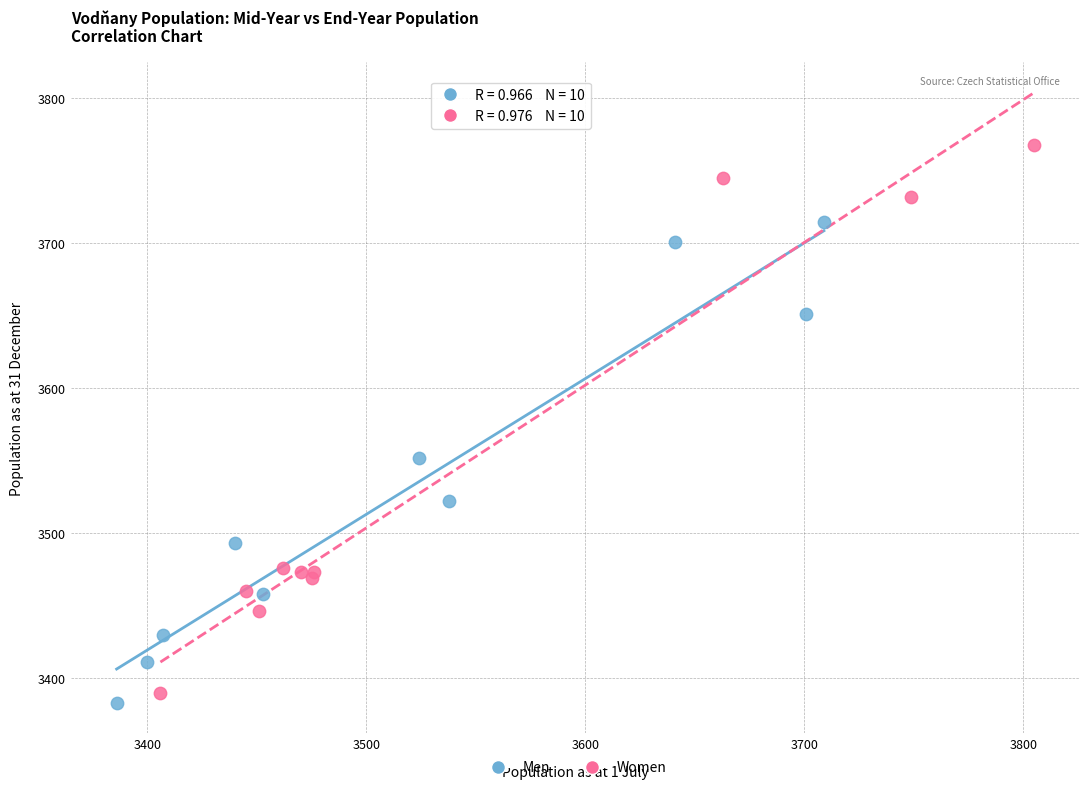

Which series reaches the minimum Y coordinate?

Men